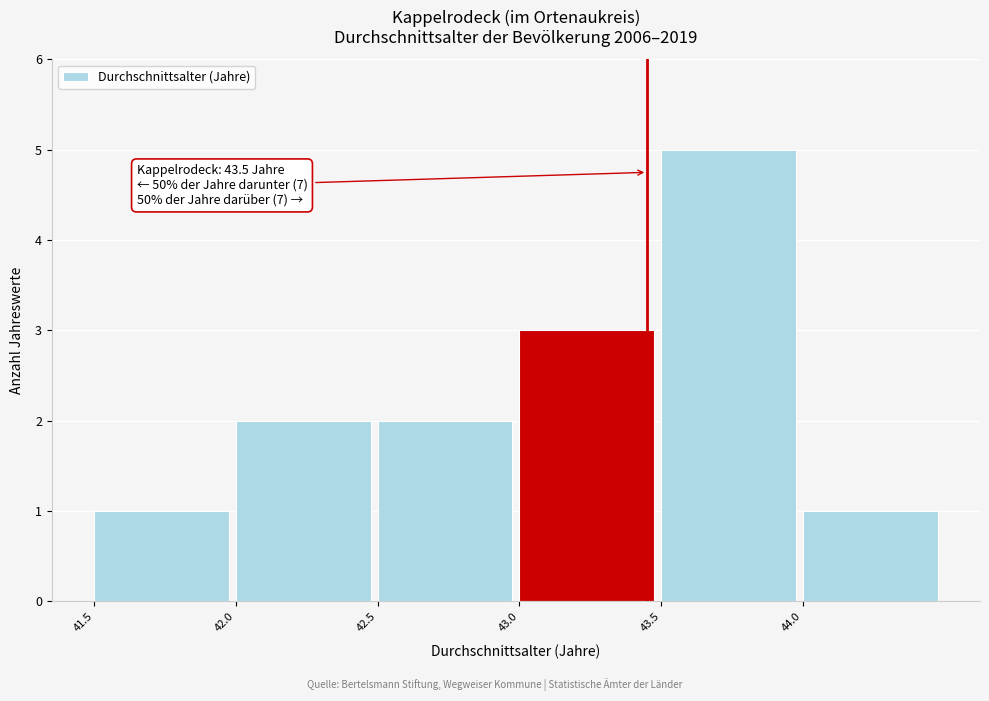

Reading left to right, what are all the values shown in this chart?

1	2	2	3	5	1